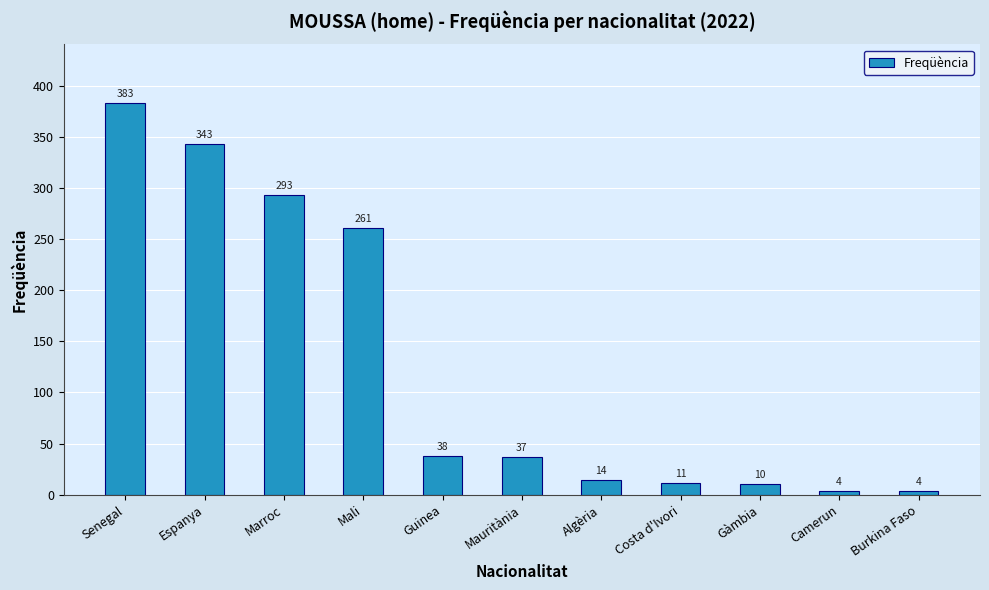

Approximately how many times larger is the value at Costa d'Ivori compared to Algèria?

0.8